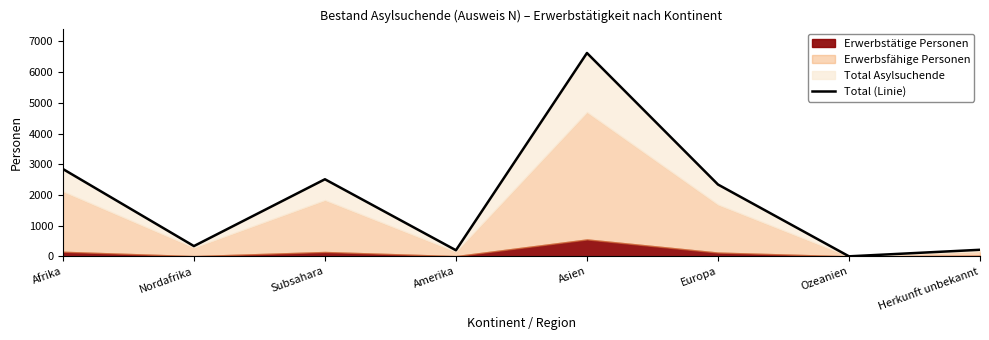

The value at Herkunft unbekannt is 213. True or false?

True